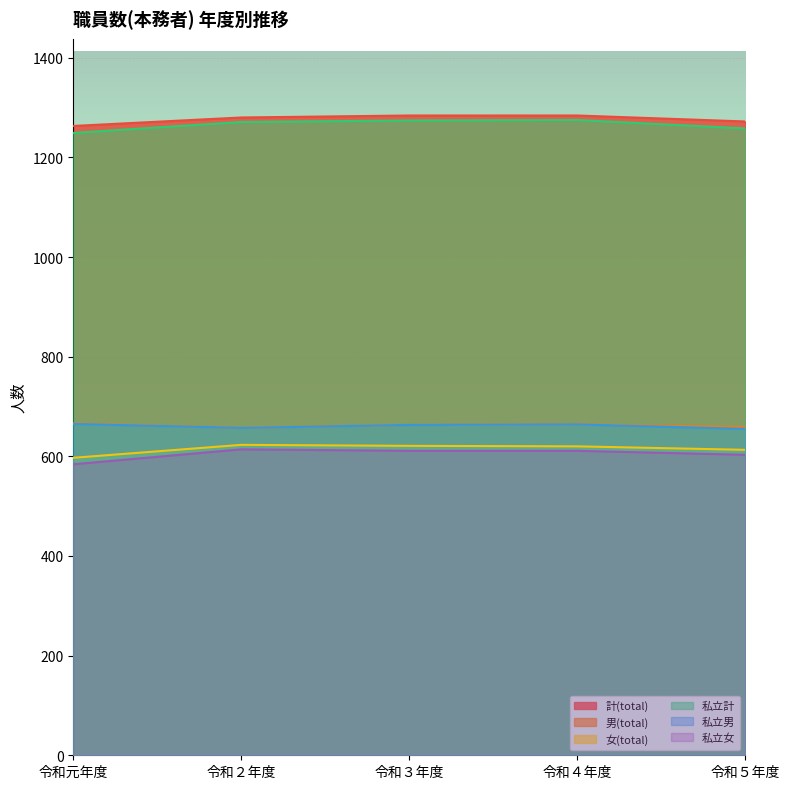

At which category does 男(total) reach its first local peak?

令和４年度